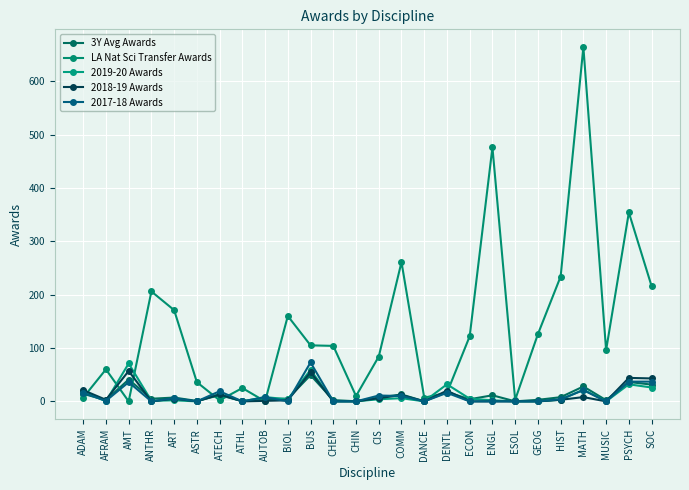

What is the highest value of the 2018-19 Awards series?

57.0